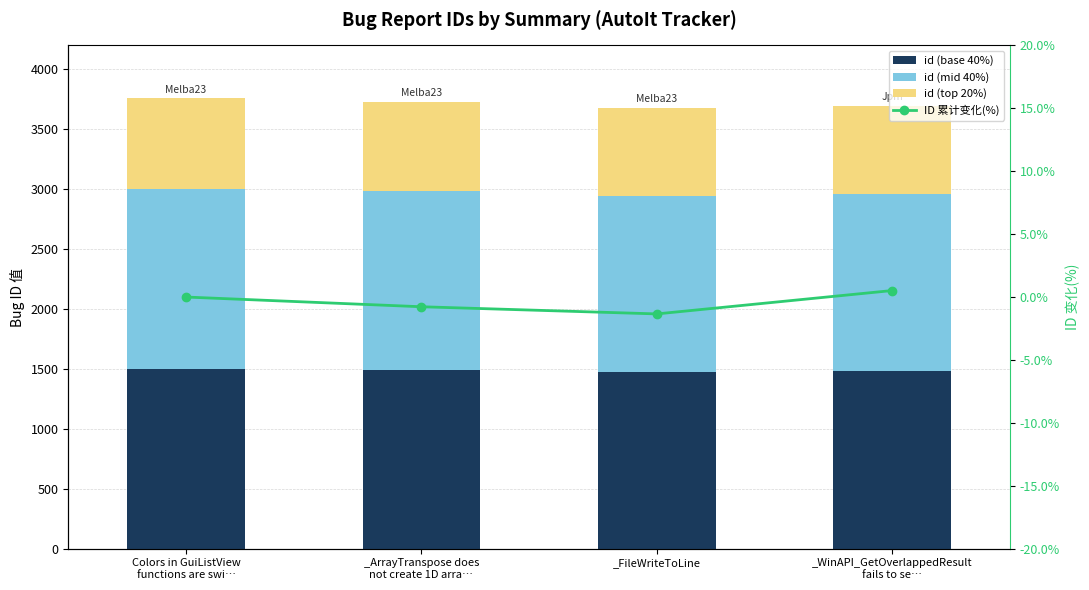

At which category does the chart reach its peak across all series?

Colors in GuiListView
functions are swi…